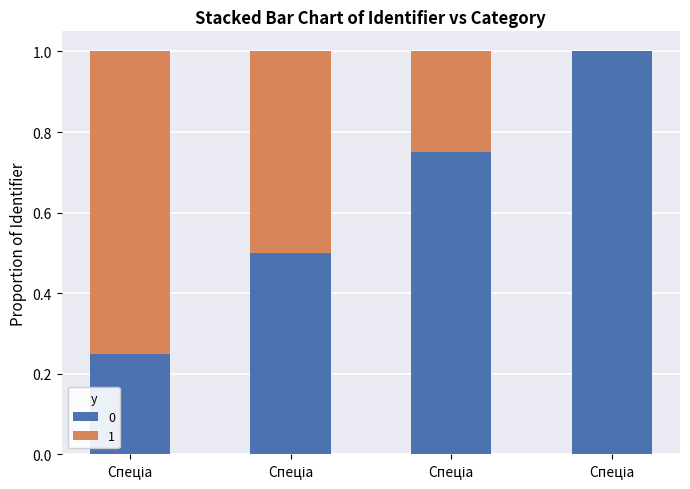

Are the bars grouped side by side (vs. stacked)?

No